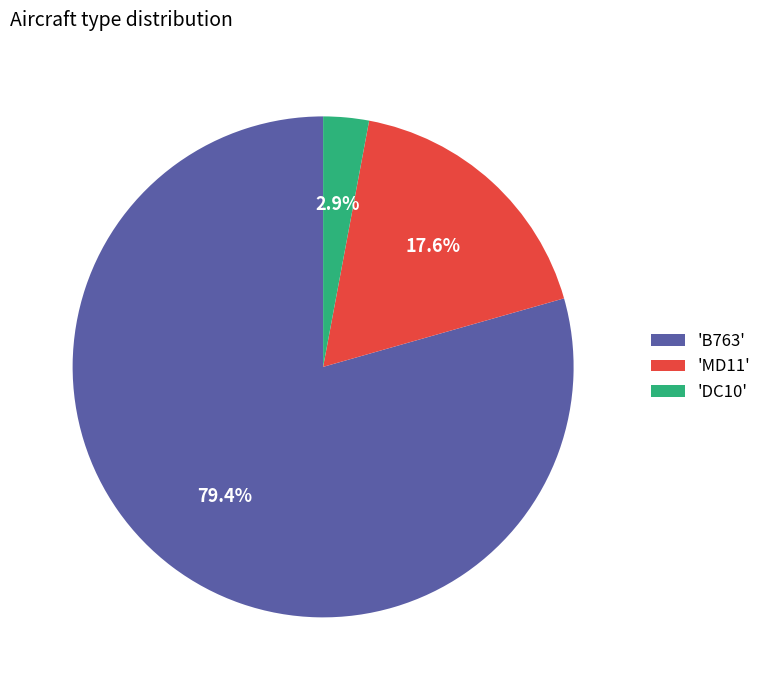

Do 'DC10' and 'B763' together represent more than half of the pie?

Yes